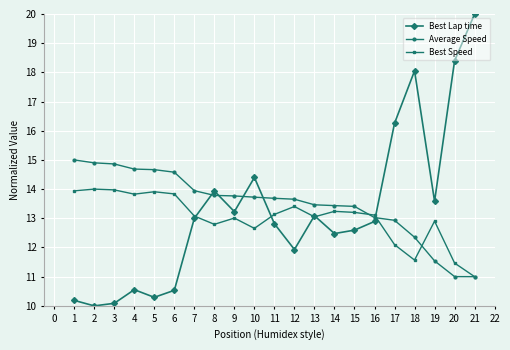

At which category does the chart reach its peak across all series?

21